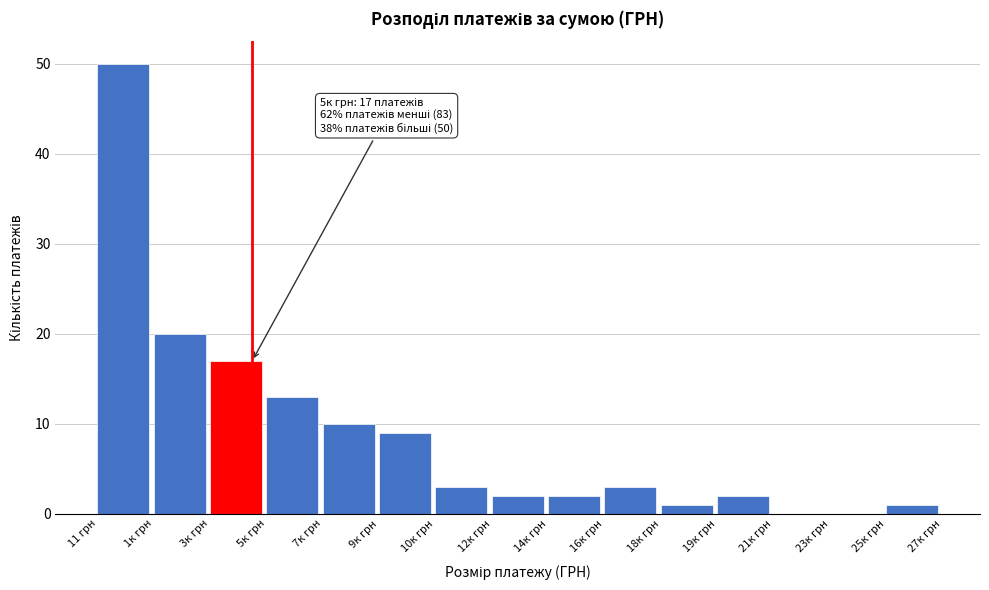

Reading left to right, transcribe all the data shown in this chart.

11 грн=50	1к грн=20	3к грн=17	5к грн=13	7к грн=10	9к грн=9	10к грн=3	12к грн=2	14к грн=2	16к грн=3	18к грн=1	19к грн=2	21к грн=0	23к грн=0	25к грн=1